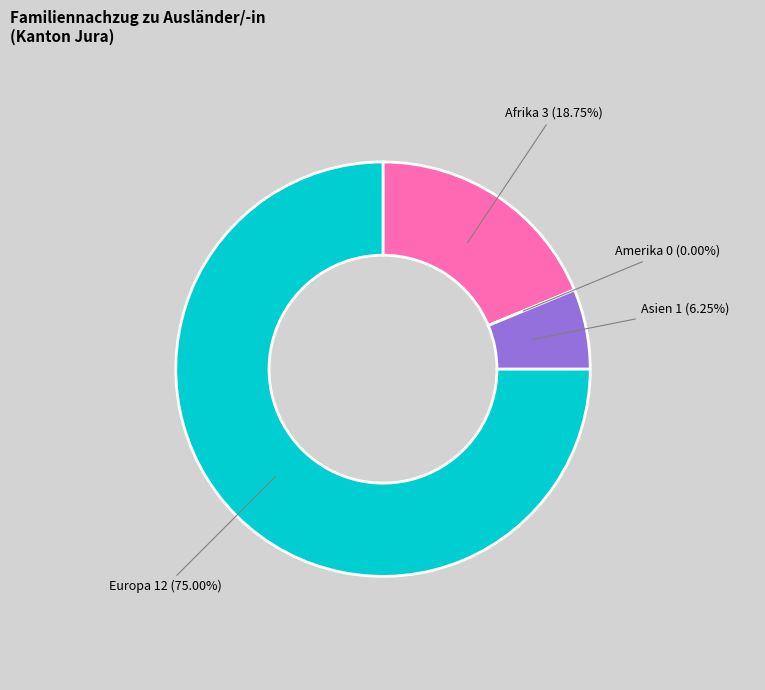

How many segments does this pie chart have?

4